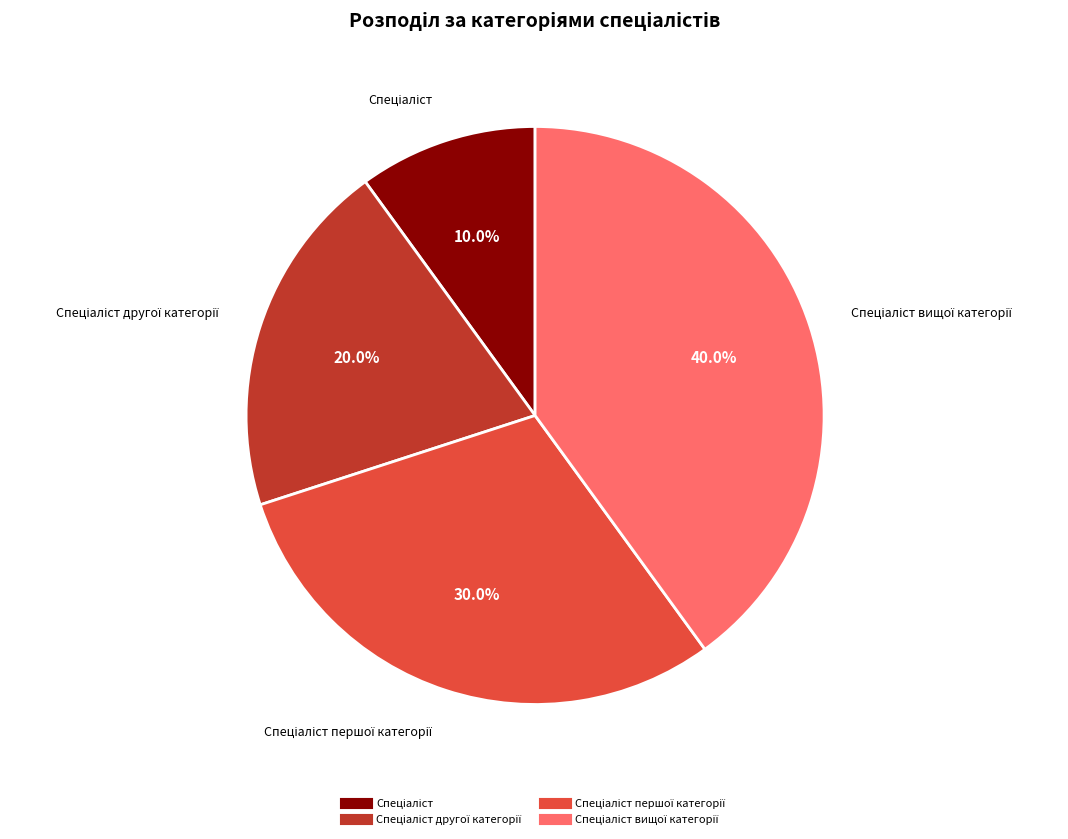

Is there a majority slice in this chart?

No